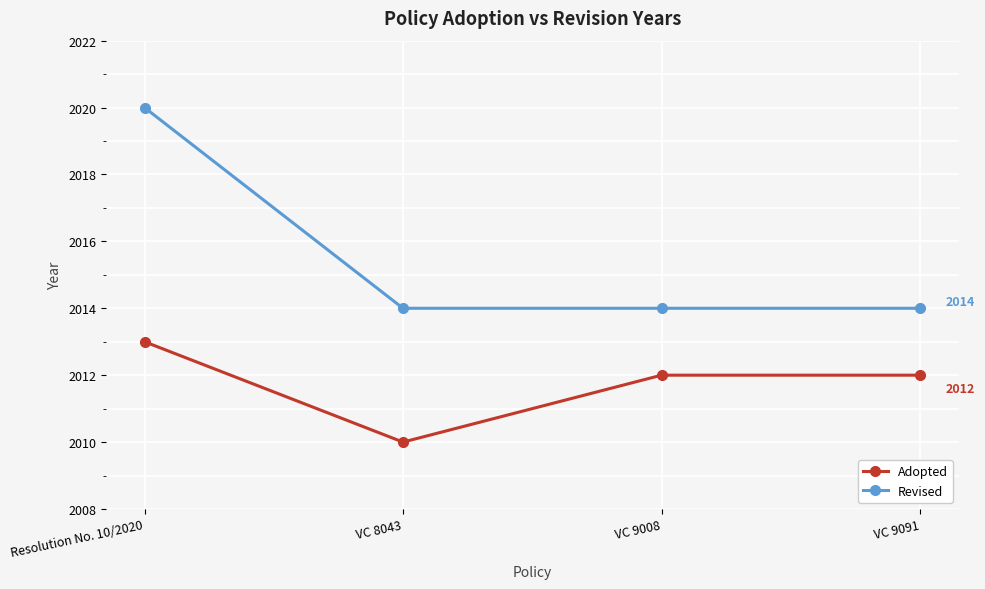

True or false: Revised and Adopted intersect in this chart.

False